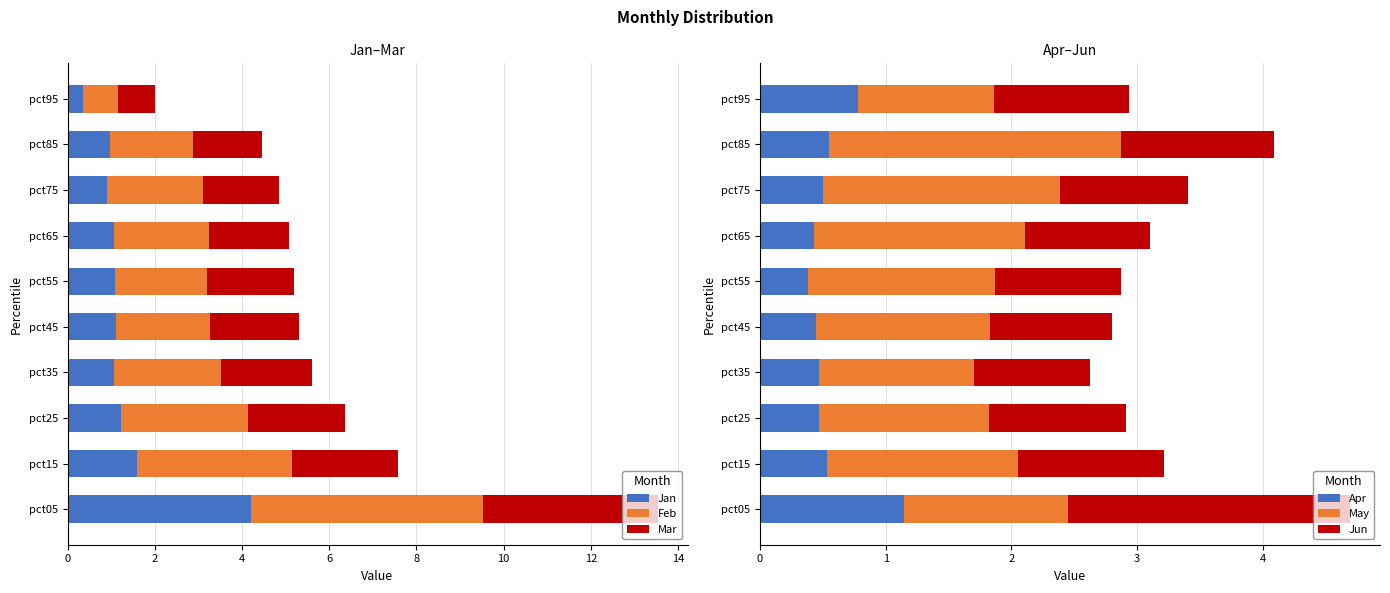

What is the sum of all Jun values?

11.7